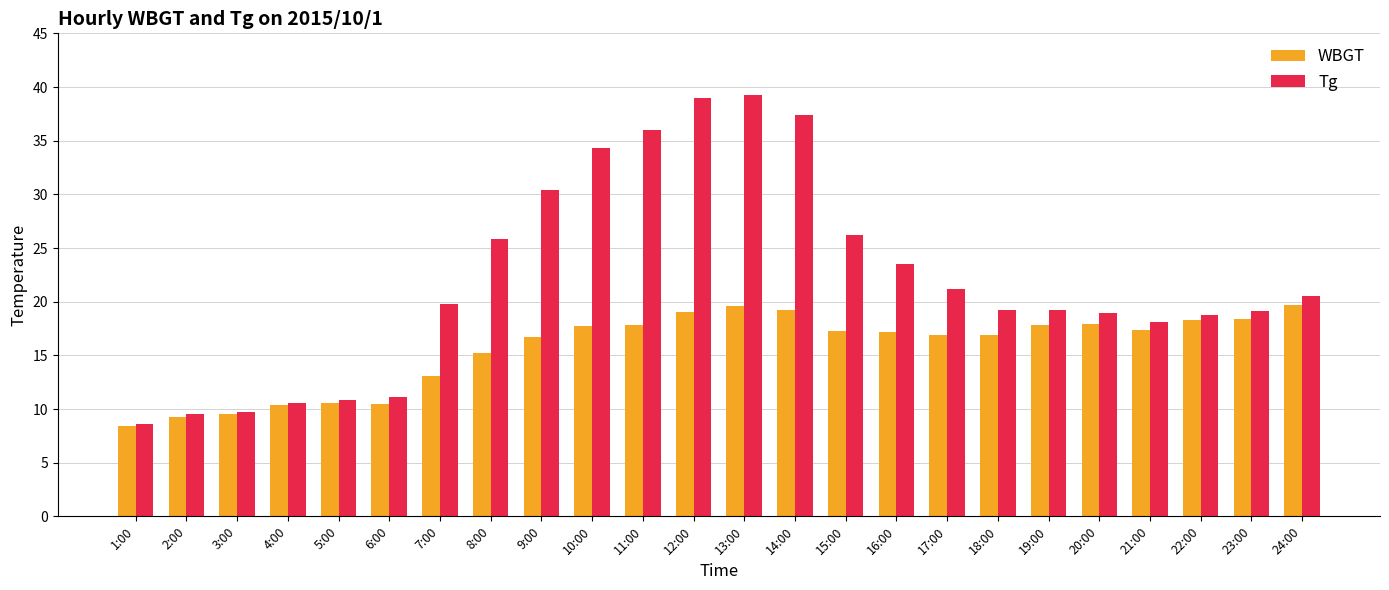

What is the difference between the Tg values at 17:00 and 21:00?

3.1